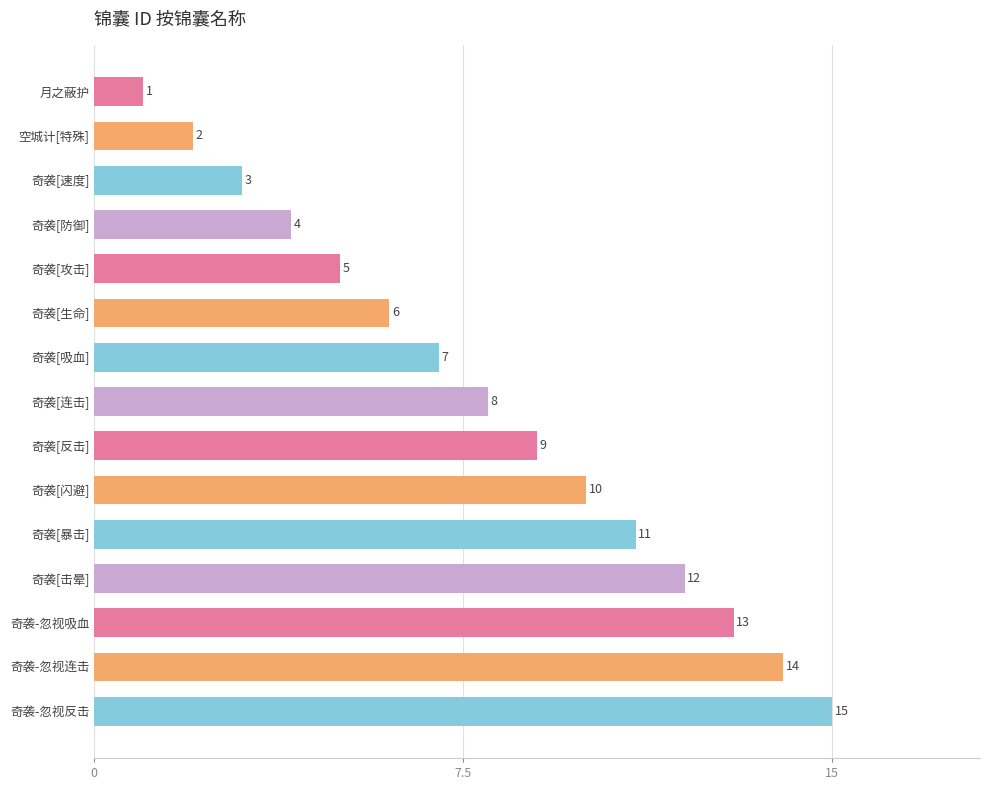

Where is the data nearest to the value 8?

奇袭[连击]